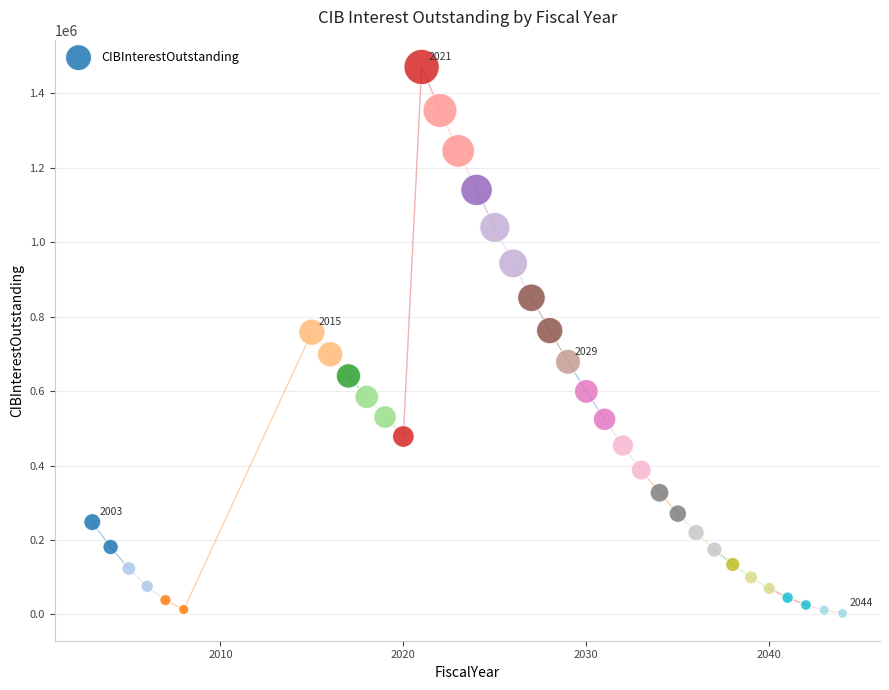

What is the range of Y values (max minus min)?

1467226.1